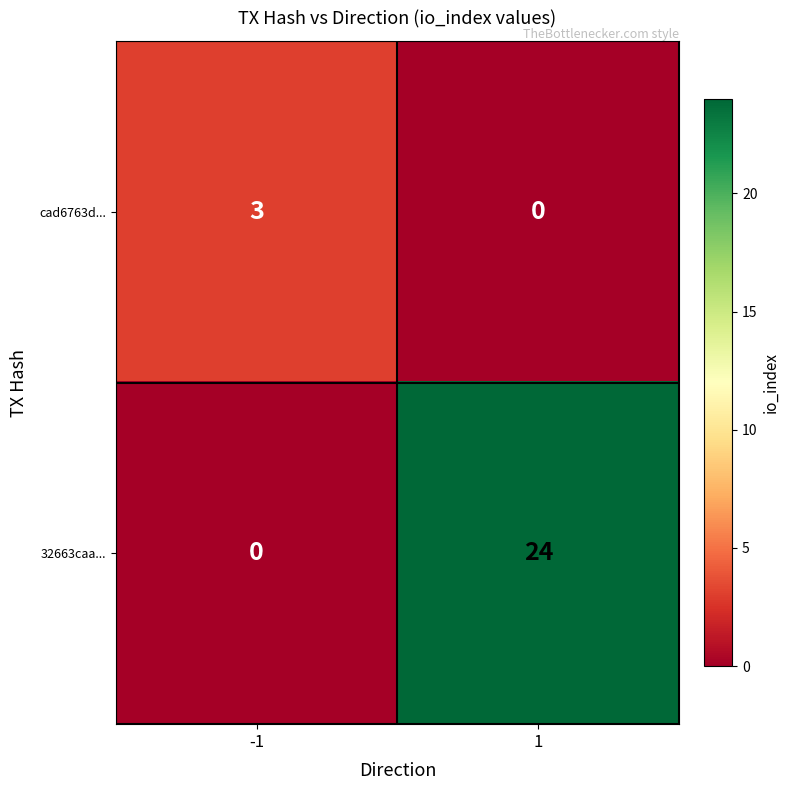

What is the total value across all series at 1?

24